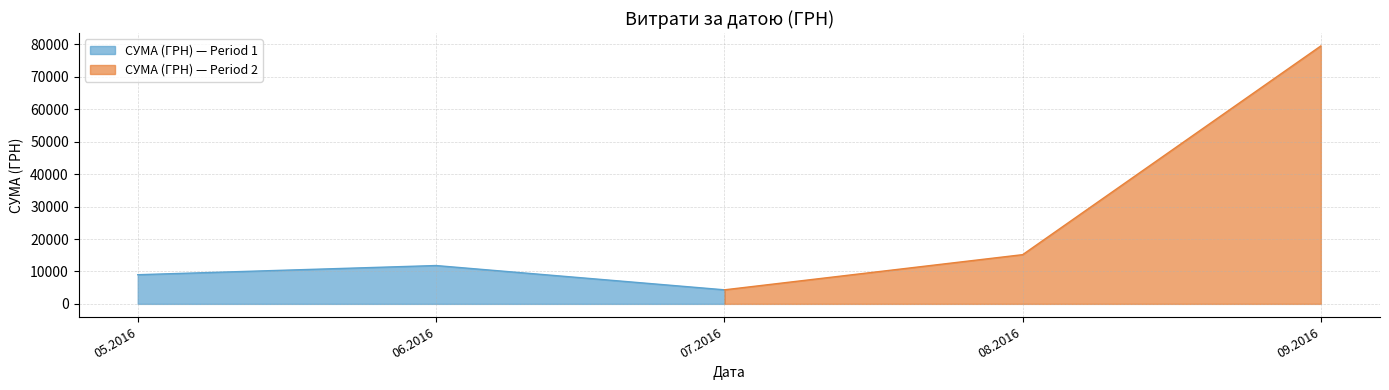

Rank the categories by СУМА (ГРН) — Period 1 value from highest to lowest.

06.2016, 05.2016, 07.2016